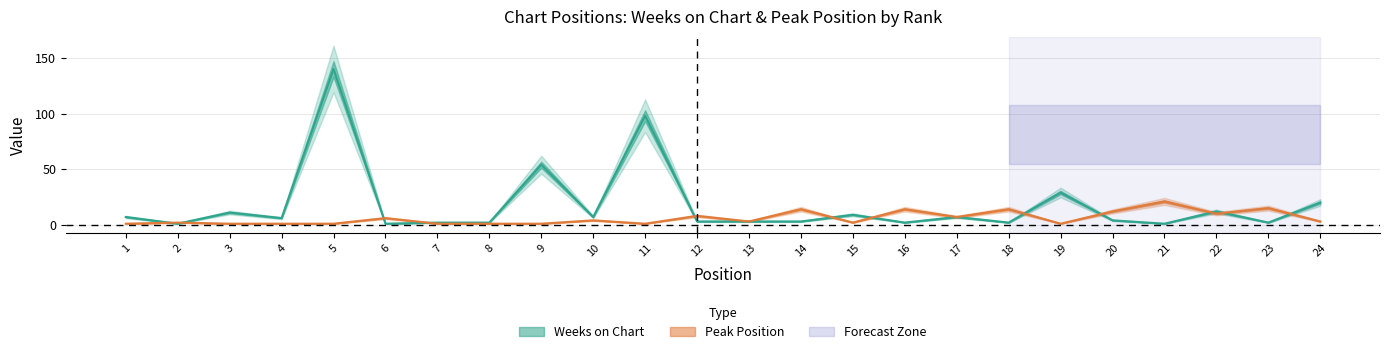

Which series has the widest spread of values?

Weeks on Chart